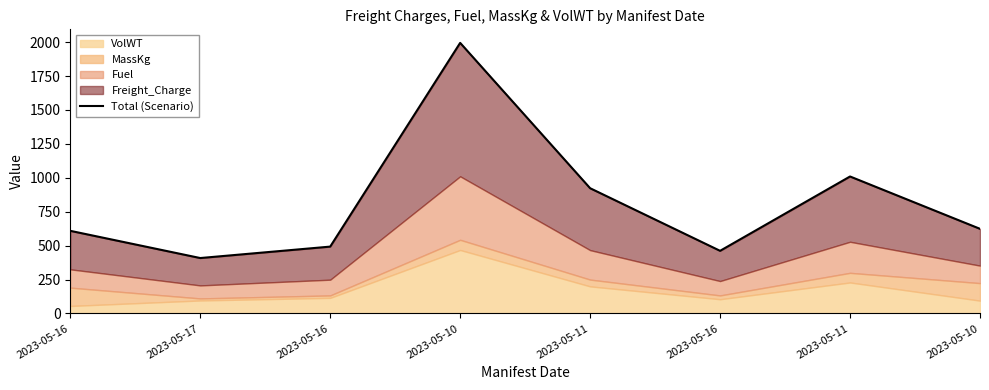

Which label corresponds to the smallest value in the chart?

2023-05-17